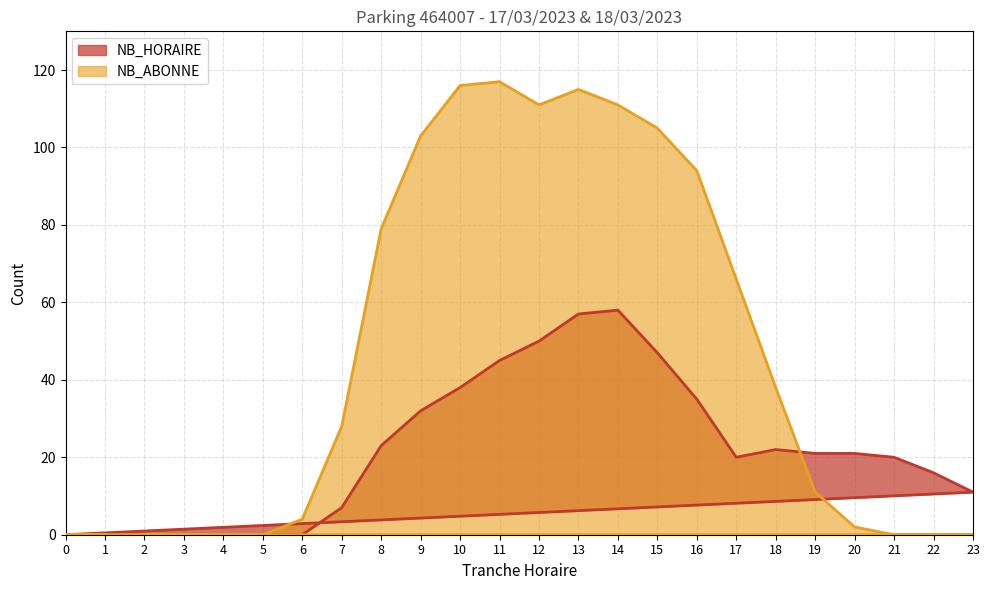

Between which two adjacent categories do NB_HORAIRE and NB_ABONNE first intersect?

18 and 19